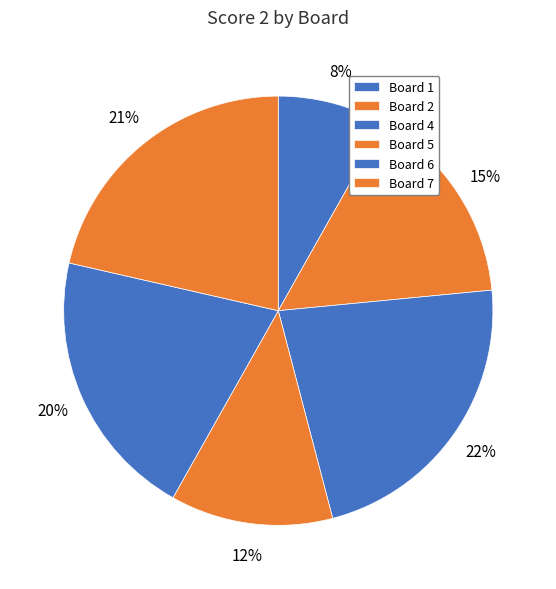

To the nearest percent, what is the combined percentage of Board 4 and Board 6?

43%